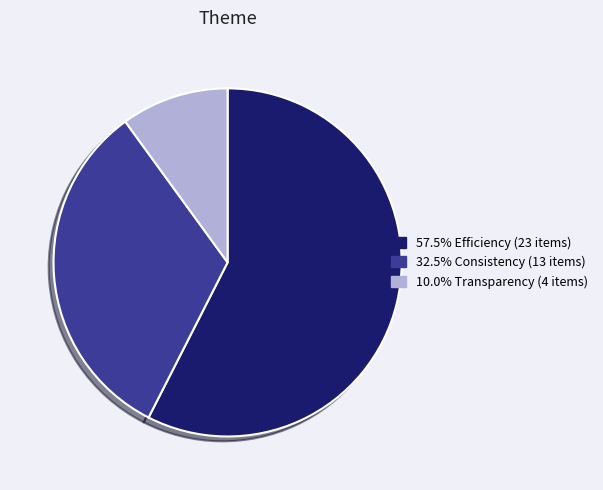

Do 32.5% Consistency (13 items) and 57.5% Efficiency (23 items) together represent more than half of the pie?

Yes